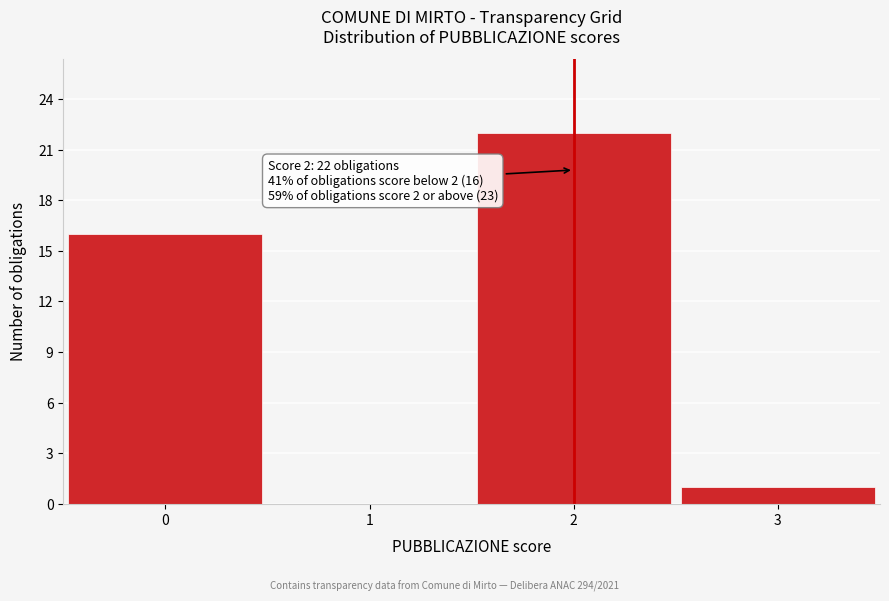

Reading left to right, transcribe all the data shown in this chart.

0=16	1=0	2=22	3=1